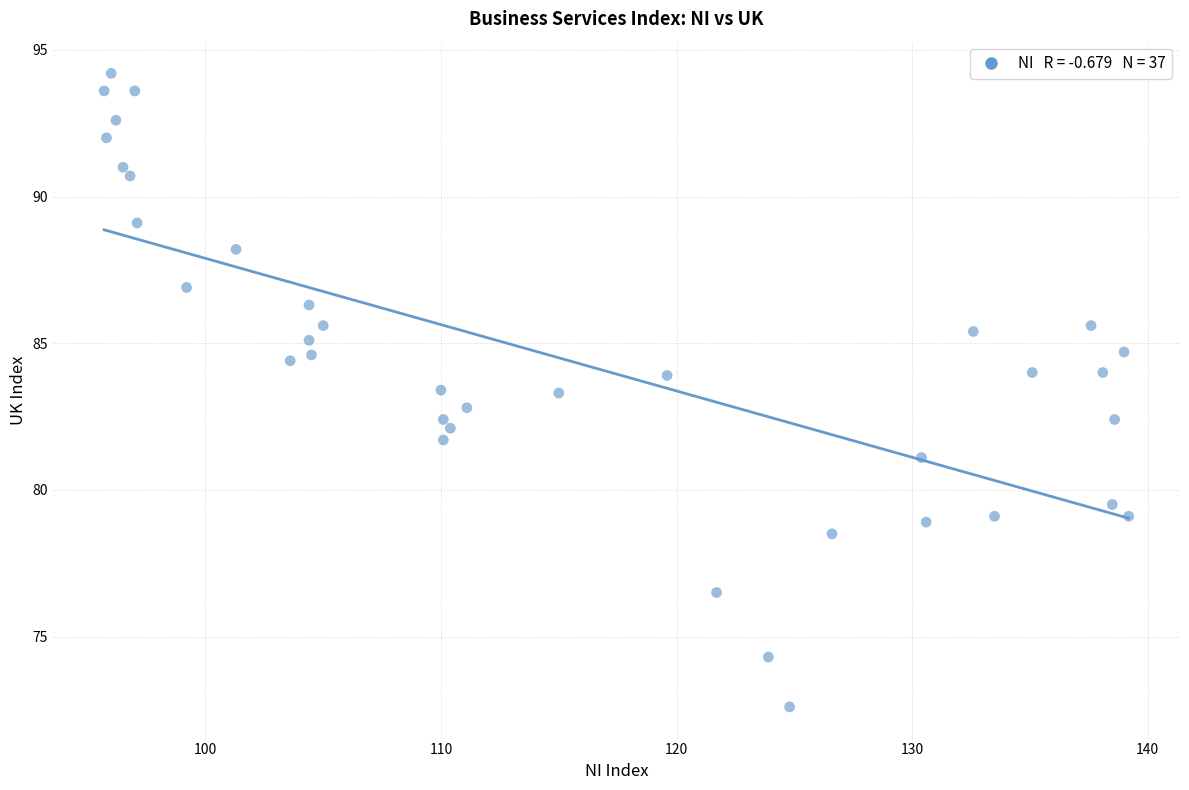

What is the range of X values (max minus min)?

43.5